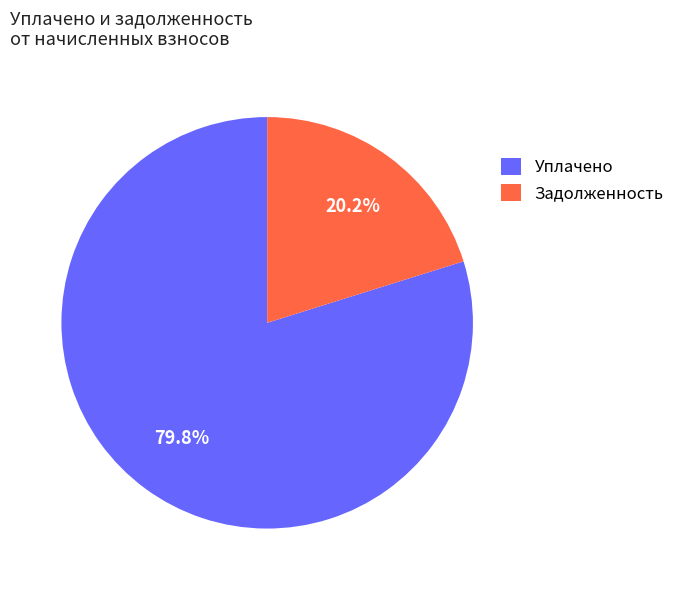

Is Задолженность the majority of the pie?

No